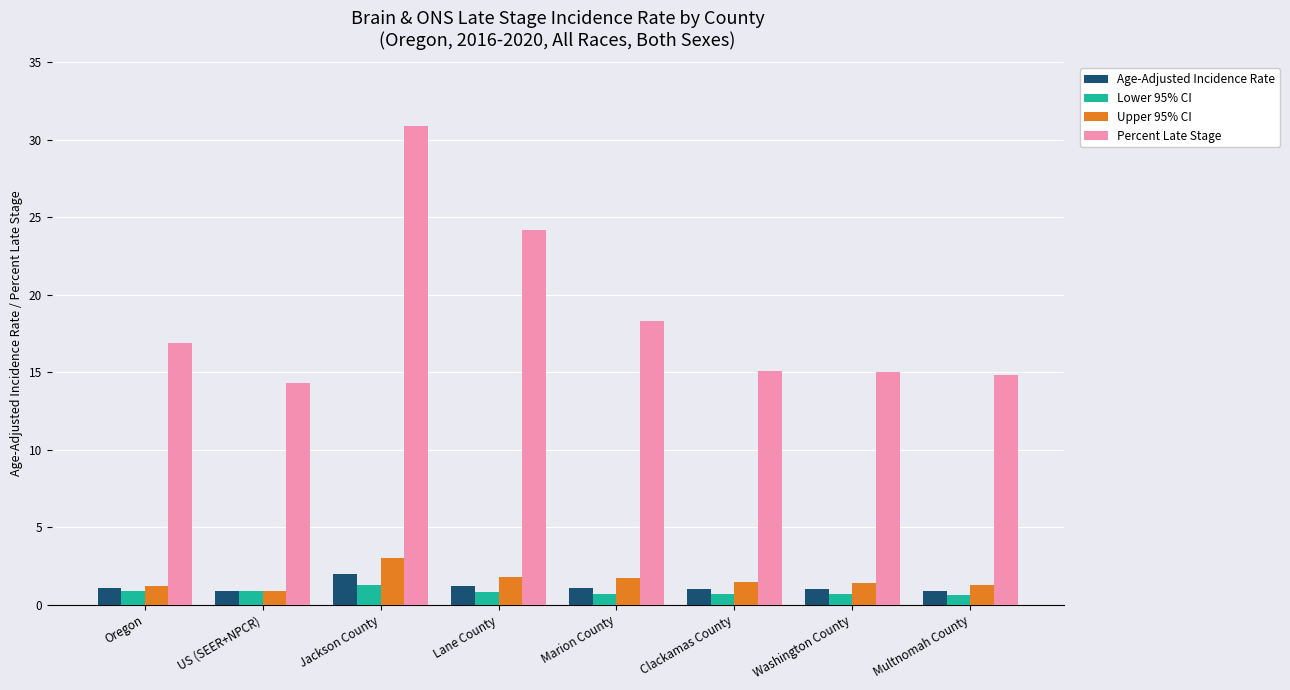

What is the approximate value of Lower 95% CI at Oregon?

0.9